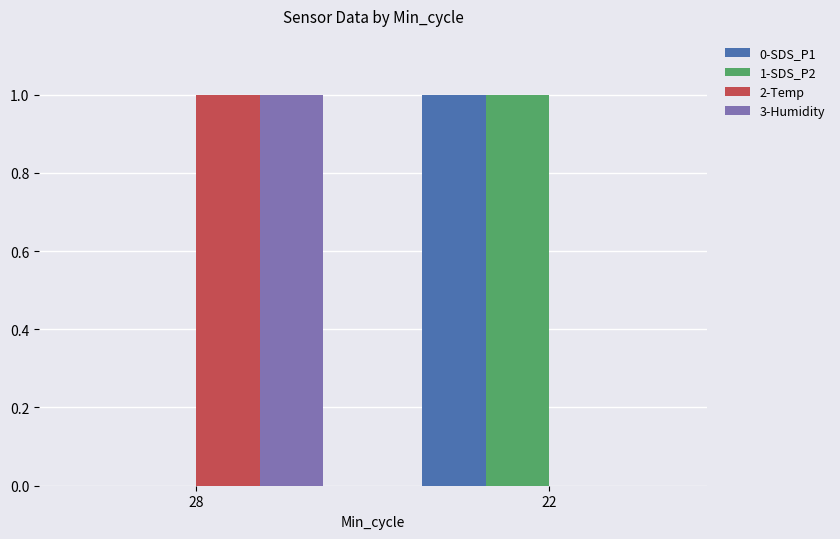

The 1-SDS_P2 series shows 0 at 28. True or false?

True